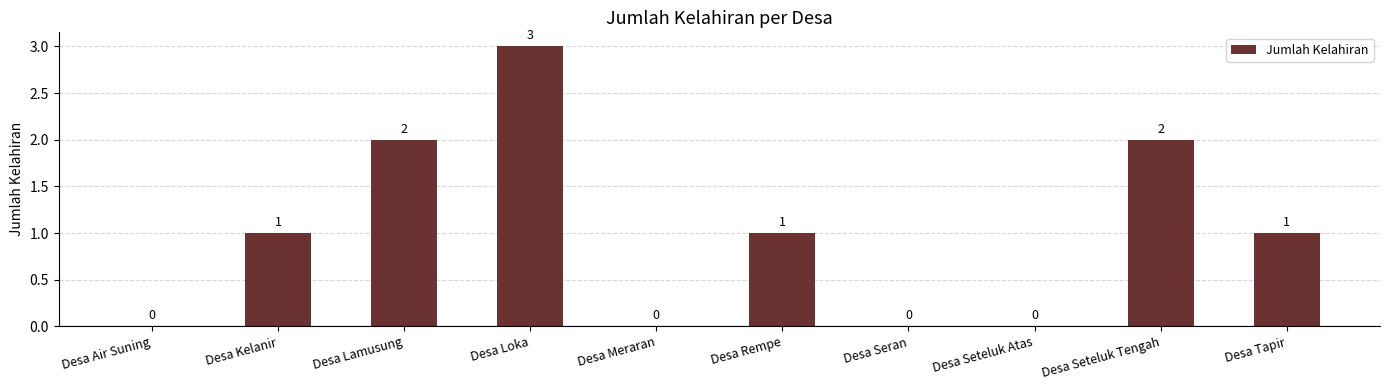

Does the chart contain stacked bars?

No